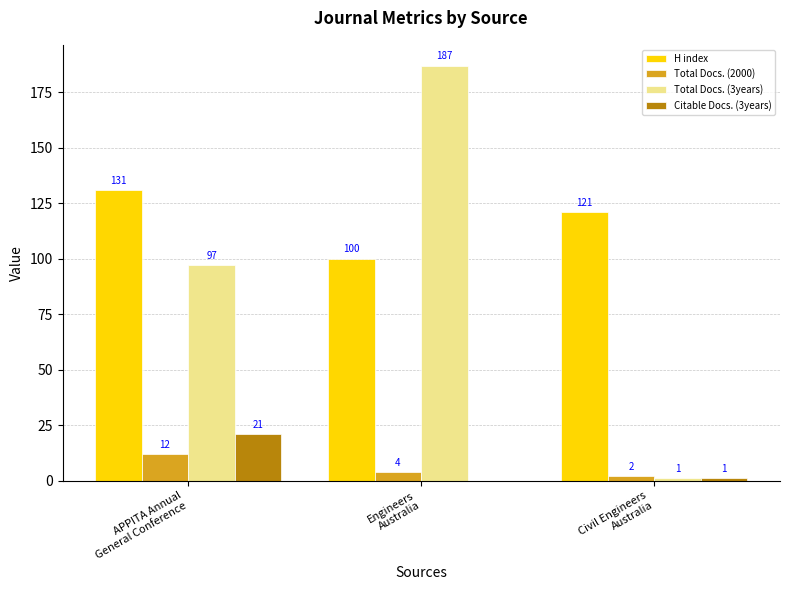

What is the greatest value displayed?

187